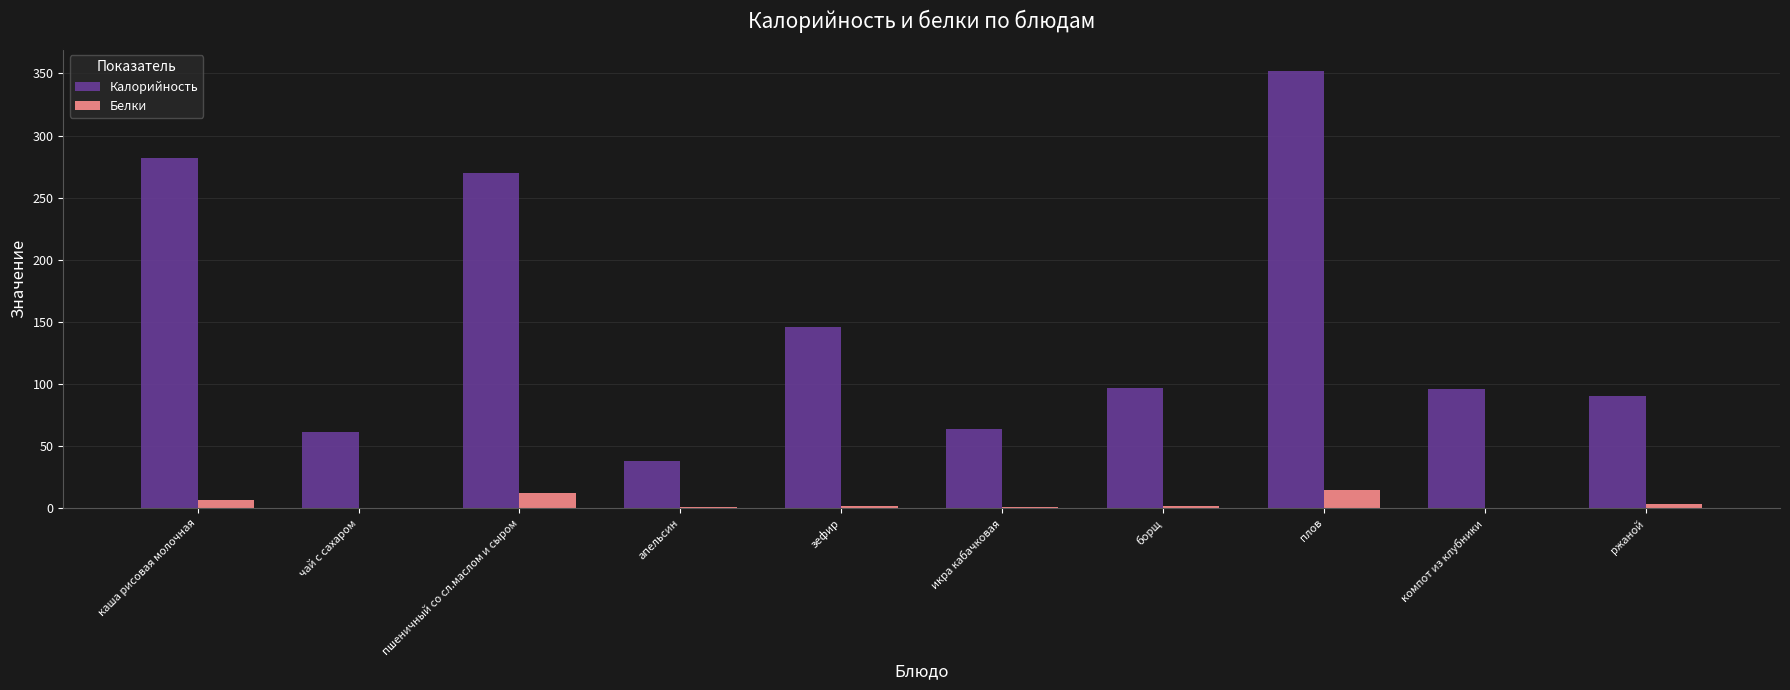

The Калорийность series shows 97.0 at борщ. True or false?

True